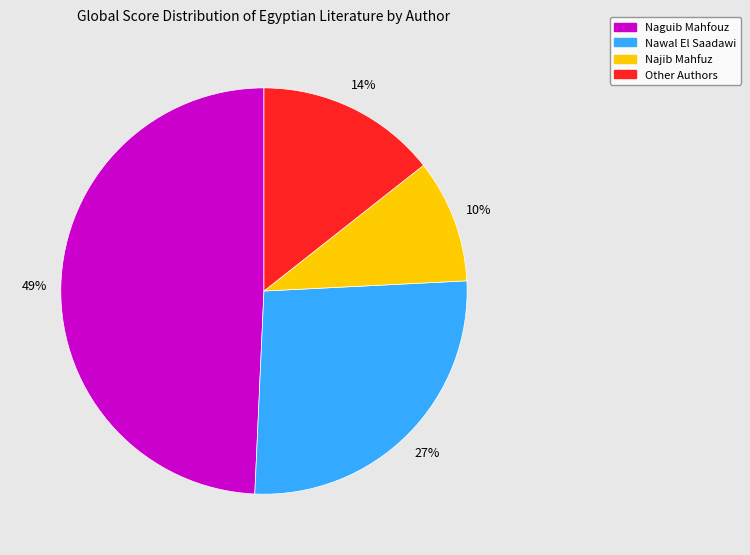

To the nearest percent, what is the average slice percentage?

25%